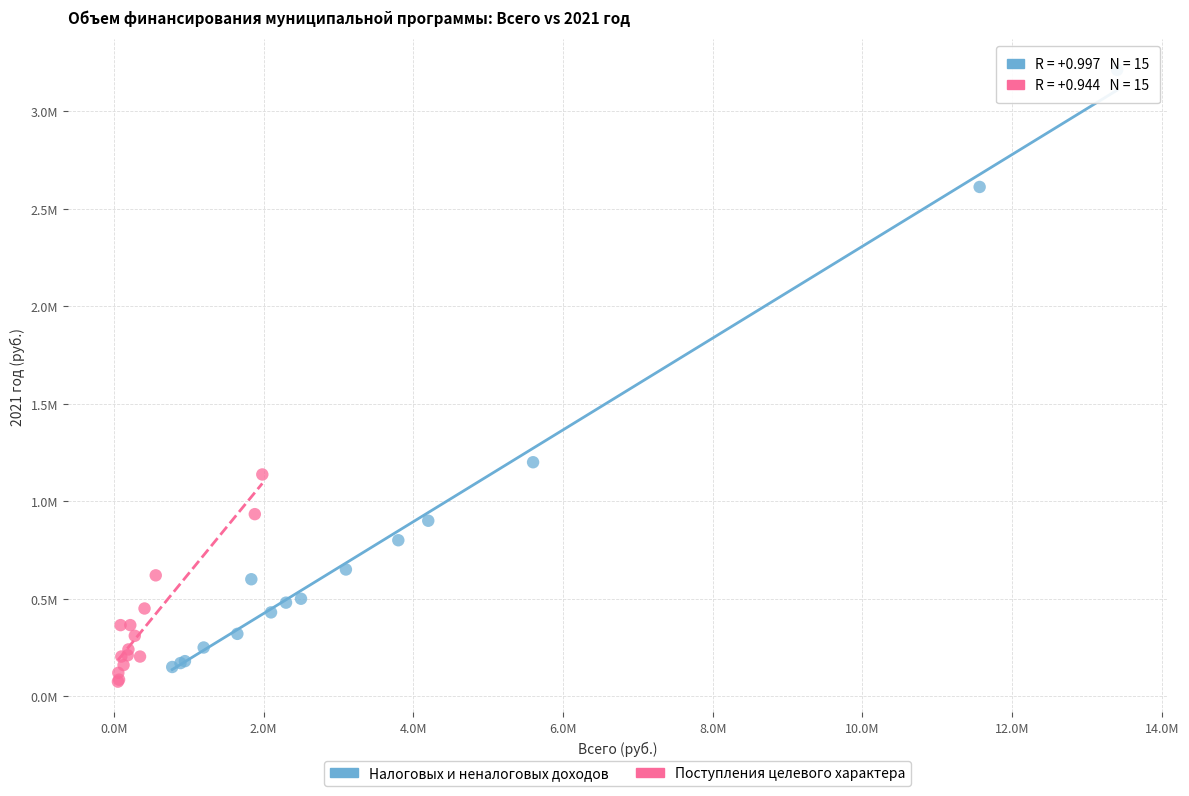

What are all the series names shown in the legend?

Налоговых и неналоговых доходов, Поступления целевого характера